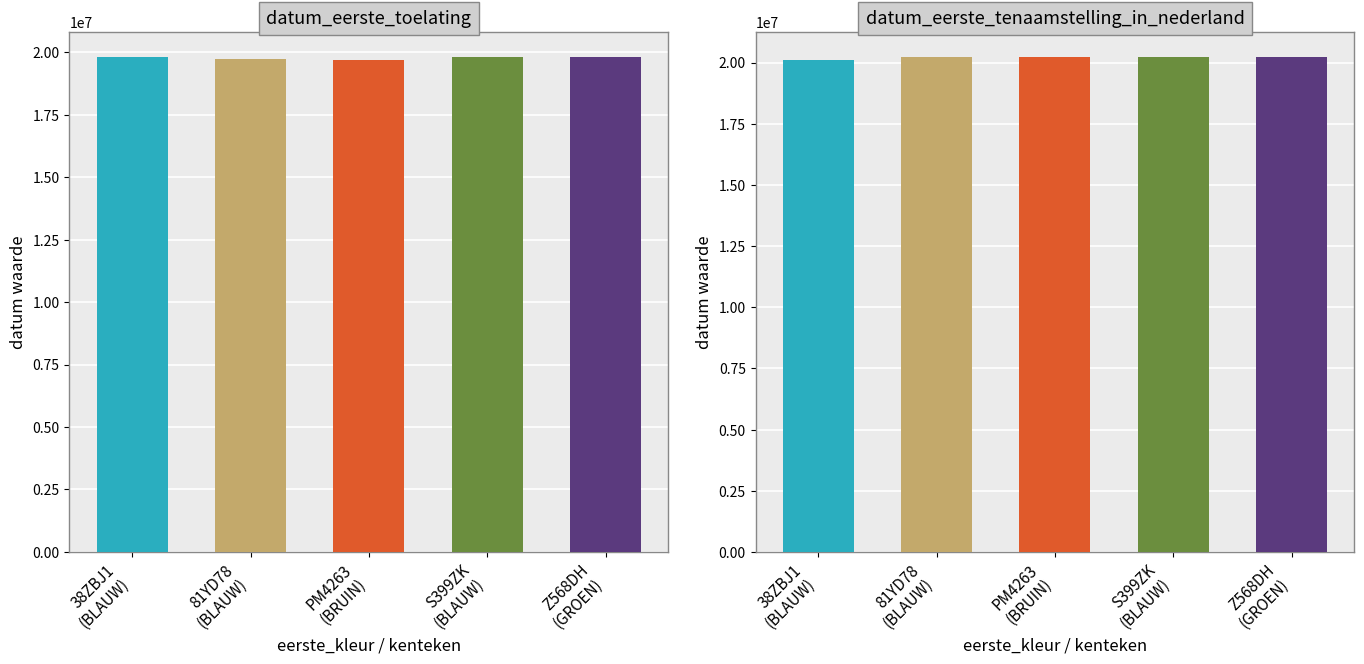

At which label is datum_eerste_tenaamstelling_in_nederland closest to 20180618?

81YD78 (BLAUW)